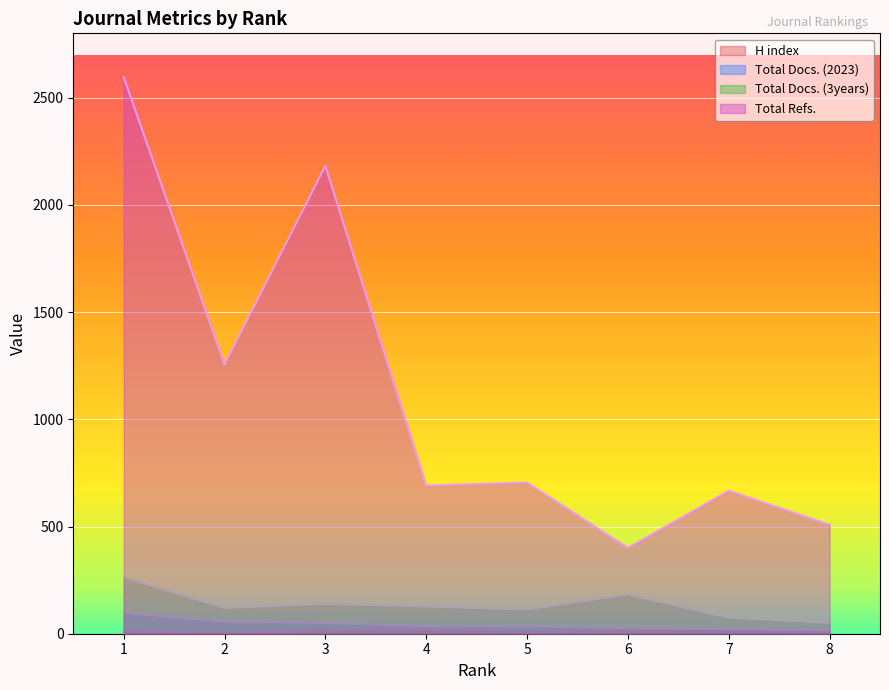

What are all the series names shown in the legend?

H index, Total Docs. (2023), Total Docs. (3years), Total Refs.